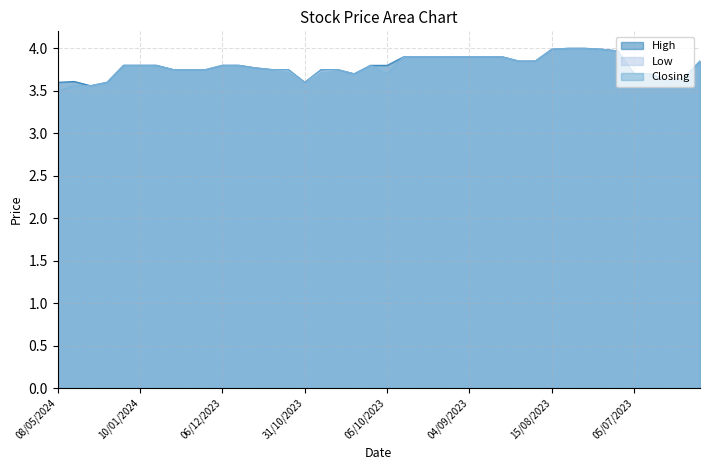

At which category does High reach its first local valley?

04/04/2024